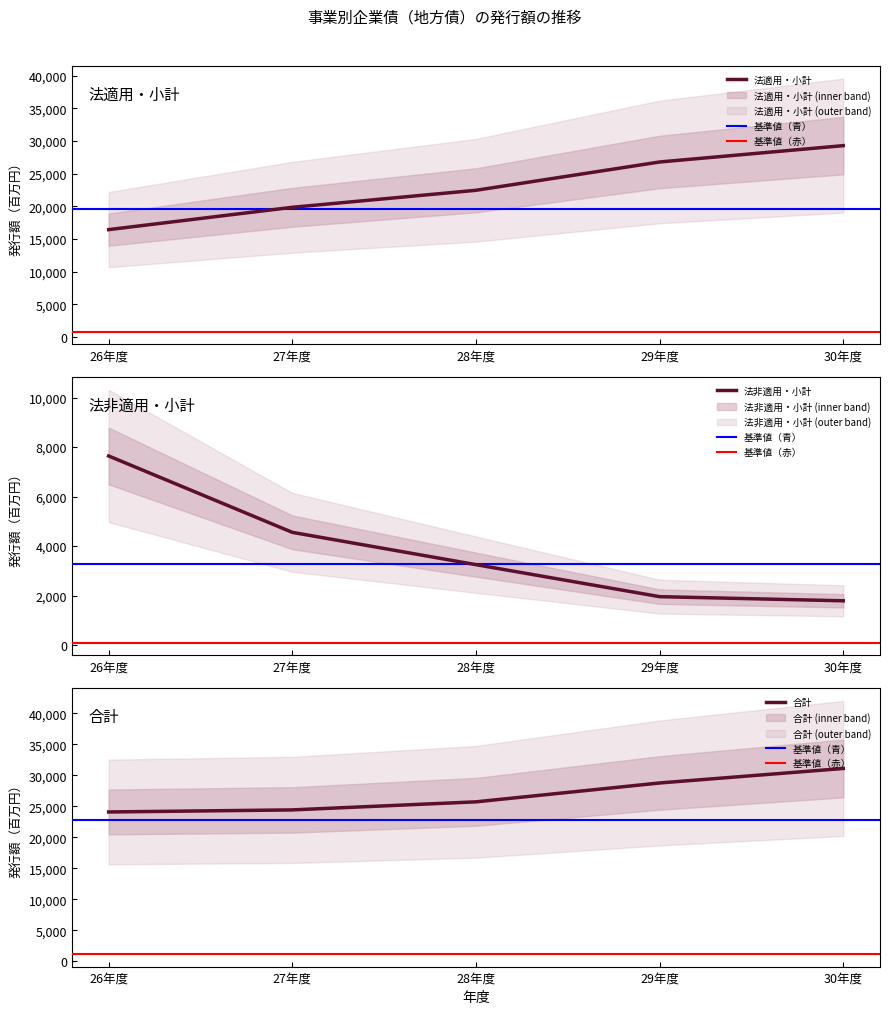

What is the lowest value of the 法非適用・小計 series?

1787